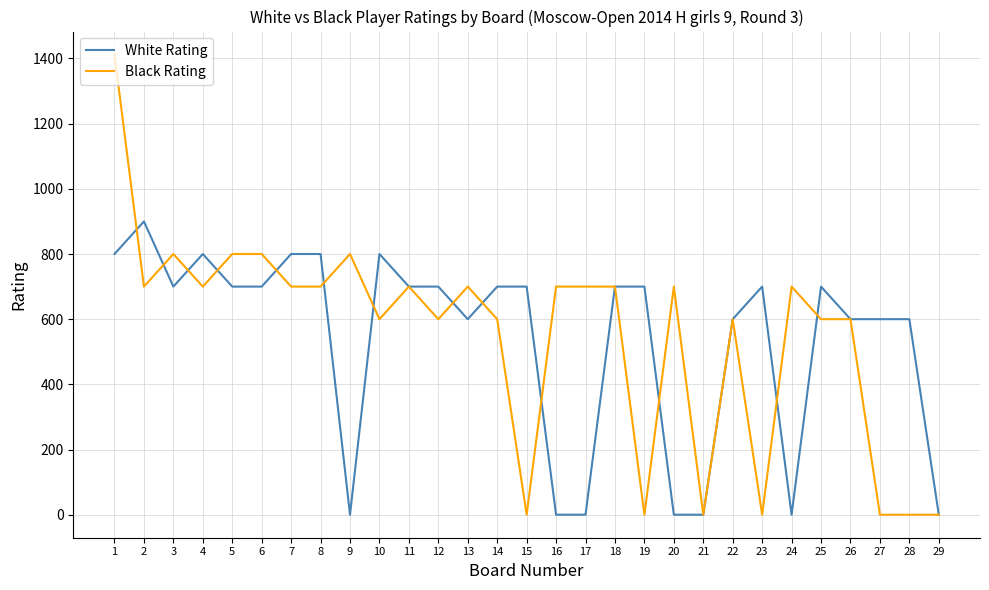

How many lines are shown in the chart?

2